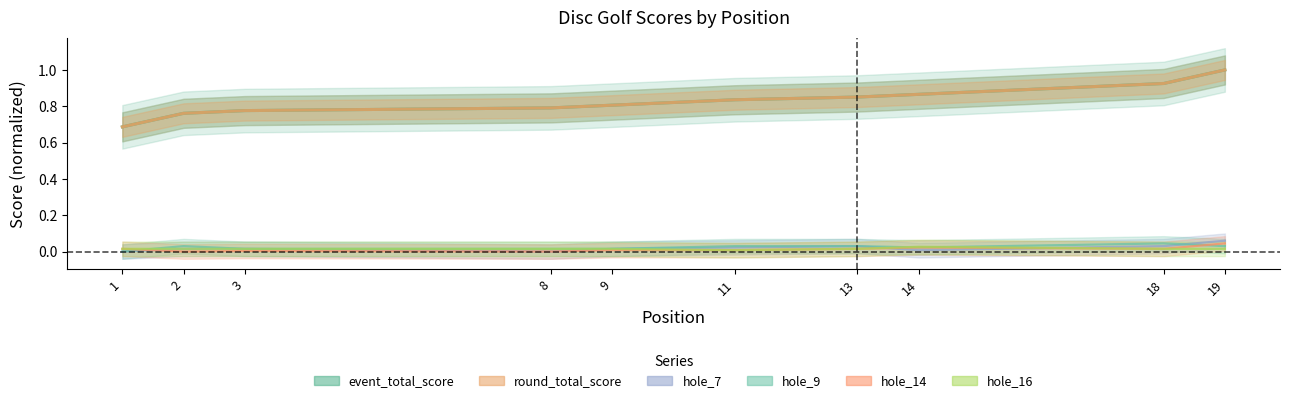

True or false: hole_7 has a value of 0.0 at 1.

True